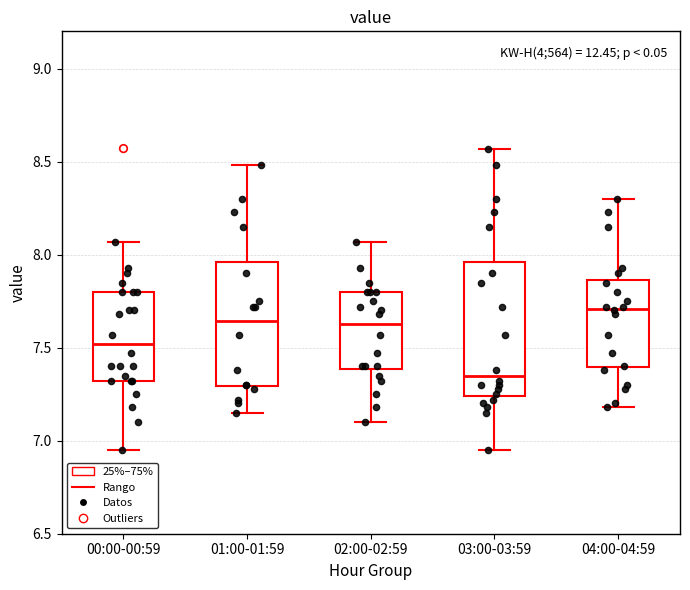

Reading left to right, read every box against the y-axis: the position of its median line, the range the box covers, and the ends of its whiskers. The values are not printed on the chart, so give them approximately, as read against the axis.

00:00-00:59: median 7.50, box 7.30 to 7.80, whiskers 6.95 to 8.05
01:00-01:59: median 7.65, box 7.30 to 7.95, whiskers 7.15 to 8.50
02:00-02:59: median 7.65, box 7.40 to 7.80, whiskers 7.10 to 8.05
03:00-03:59: median 7.35, box 7.25 to 7.95, whiskers 6.95 to 8.55
04:00-04:59: median 7.70, box 7.40 to 7.85, whiskers 7.20 to 8.30